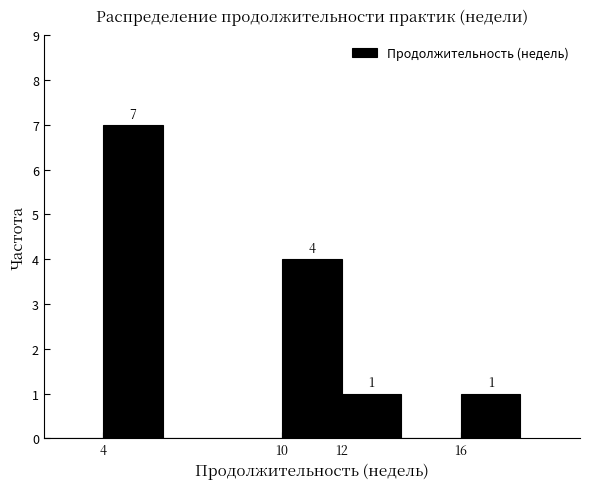

Over which range of the x-axis is the bar tallest?

4 to 6